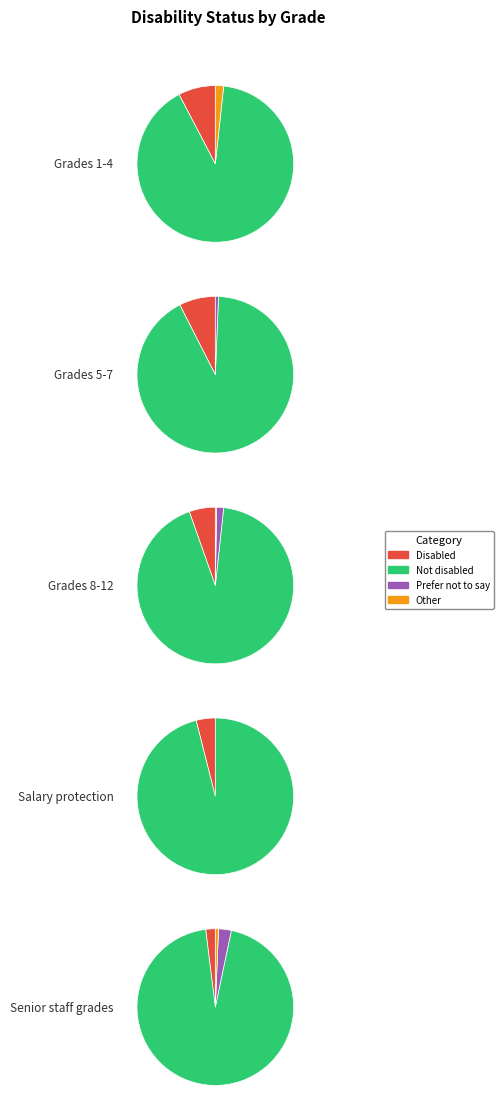

What percentage do Salary protection and Senior staff grades together represent?

4.6%